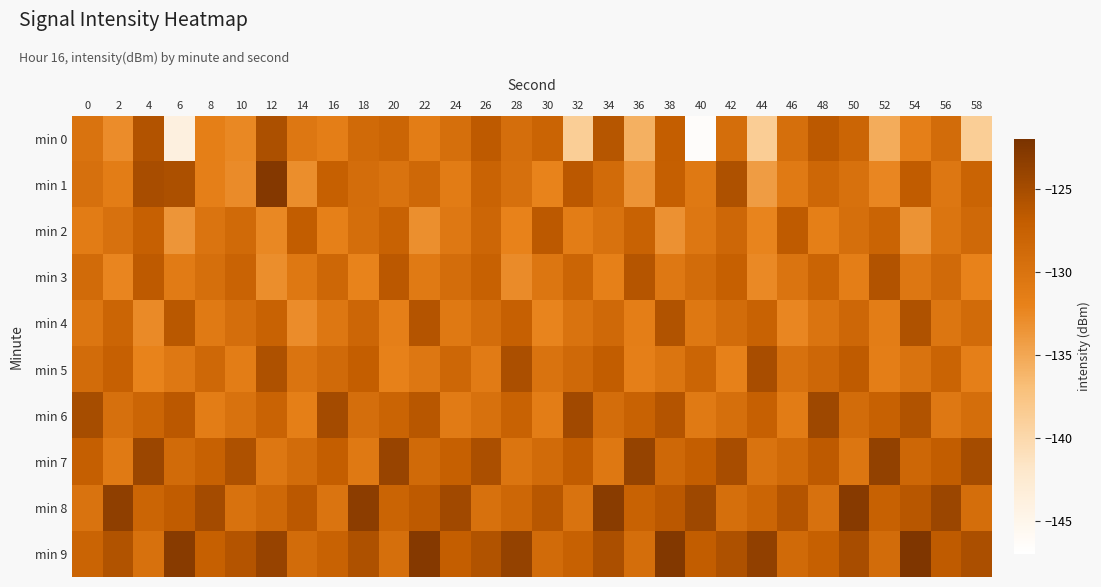

At how many categories does at least one series exceed -144?

30